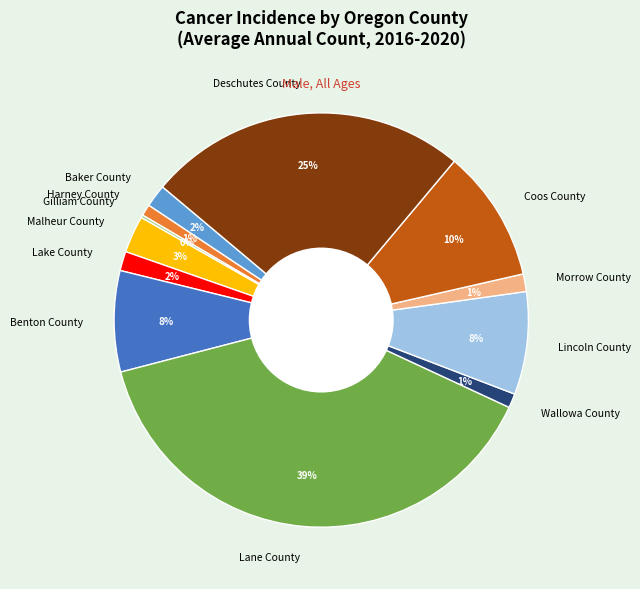

To the nearest percent, what is the difference between the largest and smallest slice percentages?

39%